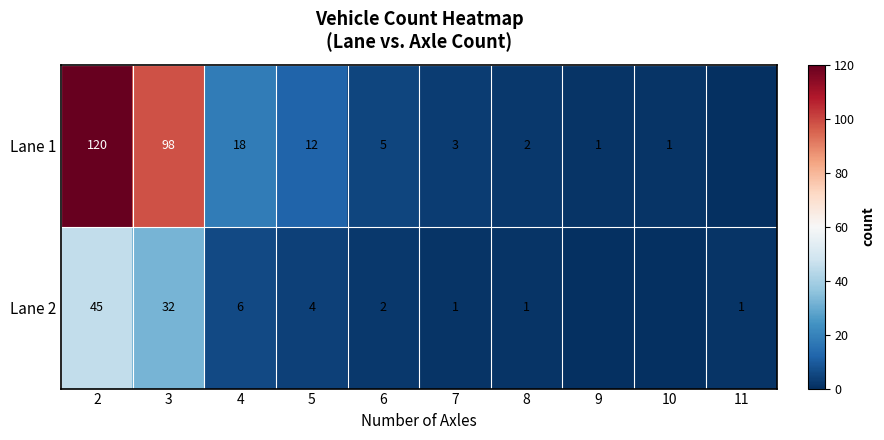

The Lane 1 series shows 5 at 6. True or false?

True